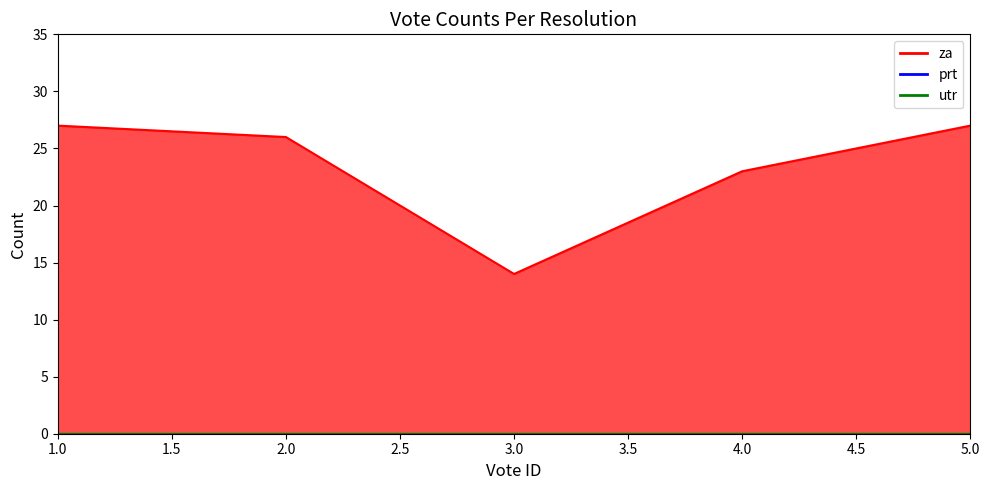

True or false: utr and prt cross at least once.

False